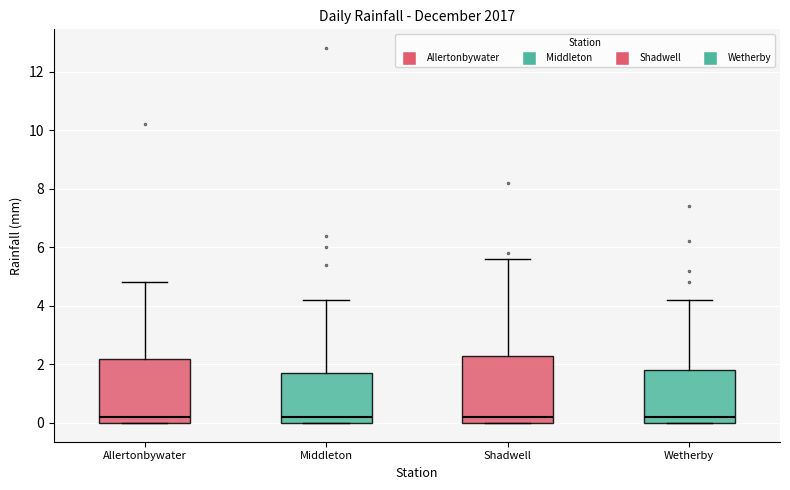

Reading left to right, read every box against the y-axis: the position of its median line, the range the box covers, and the ends of its whiskers. The values are not printed on the chart, so give them approximately, as read against the axis.

Allertonbywater: median 0.2, box 0.0 to 2.2, whiskers 0.0 to 4.8
Middleton: median 0.2, box 0.0 to 1.8, whiskers 0.0 to 4.2
Shadwell: median 0.2, box 0.0 to 2.4, whiskers 0.0 to 5.6
Wetherby: median 0.2, box 0.0 to 1.8, whiskers 0.0 to 4.2